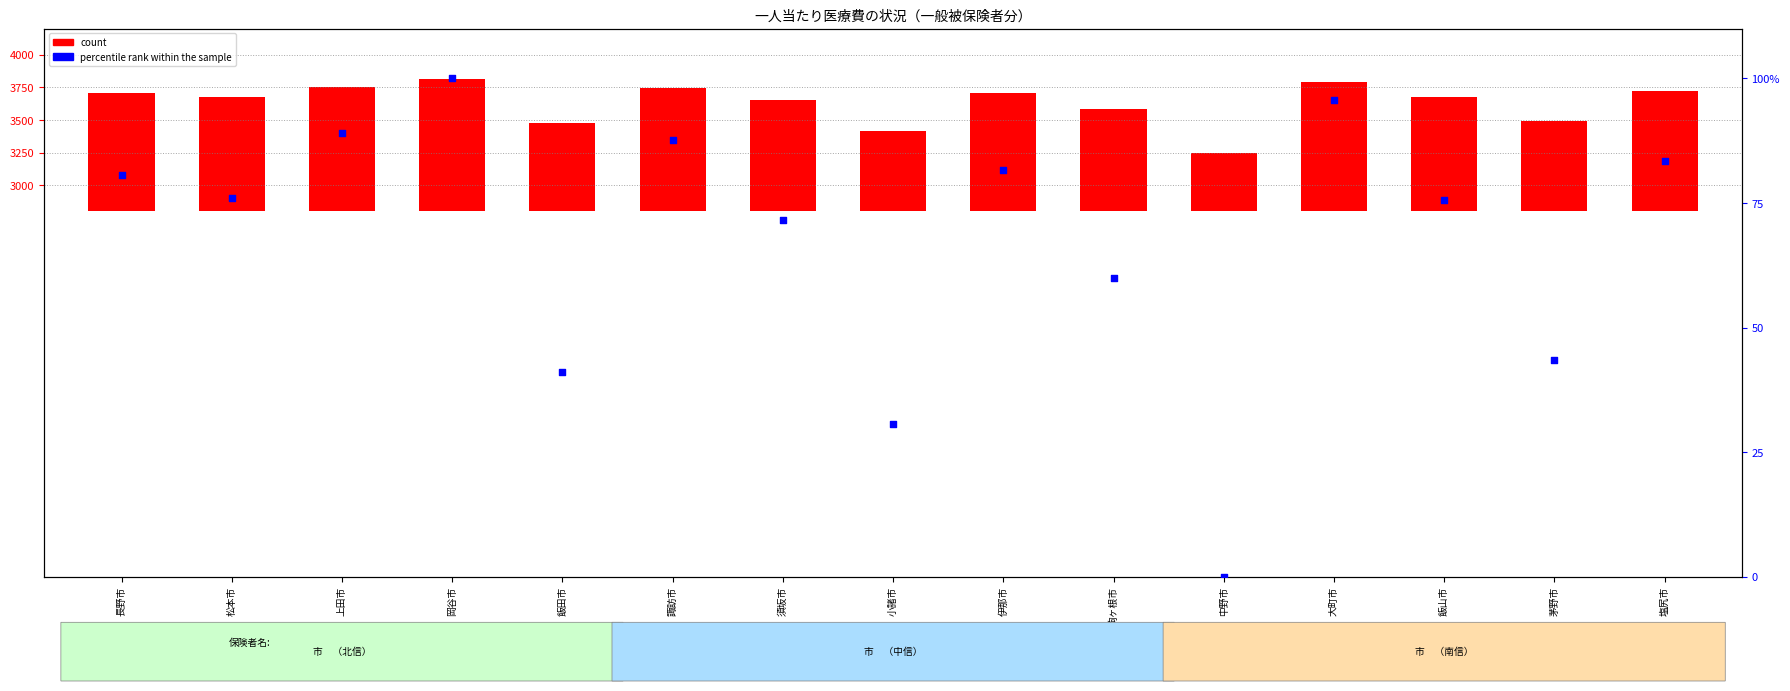

What are all the series names shown in the legend?

count, percentile rank within the sample